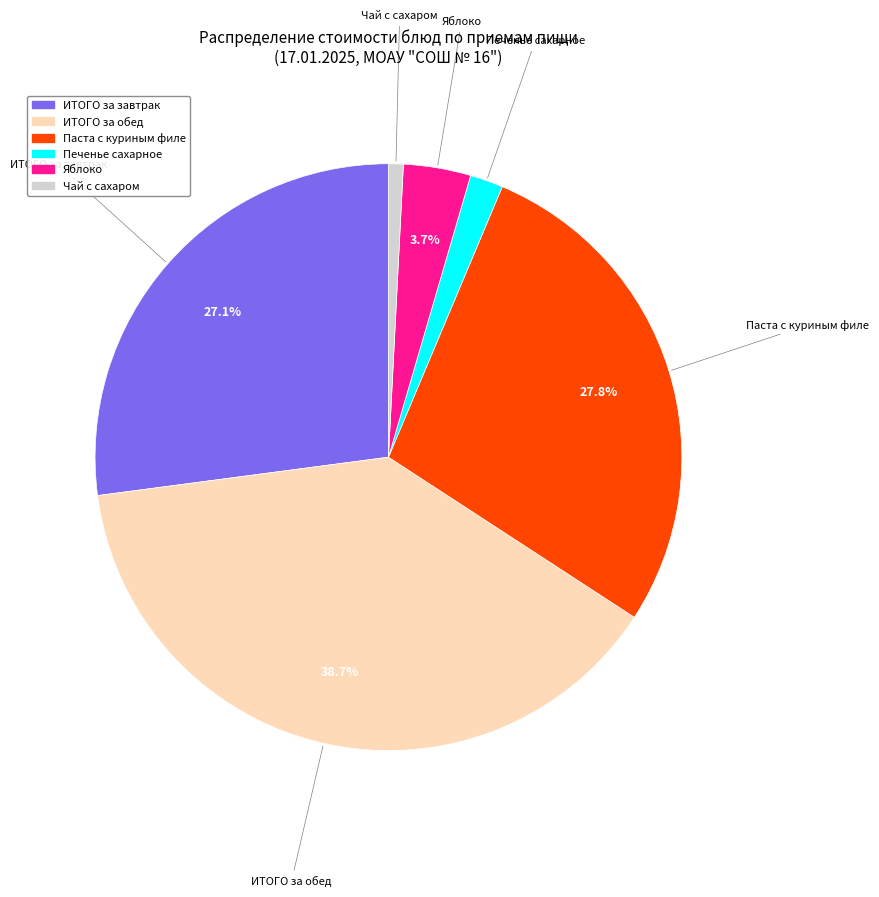

Is there a majority slice in this chart?

No